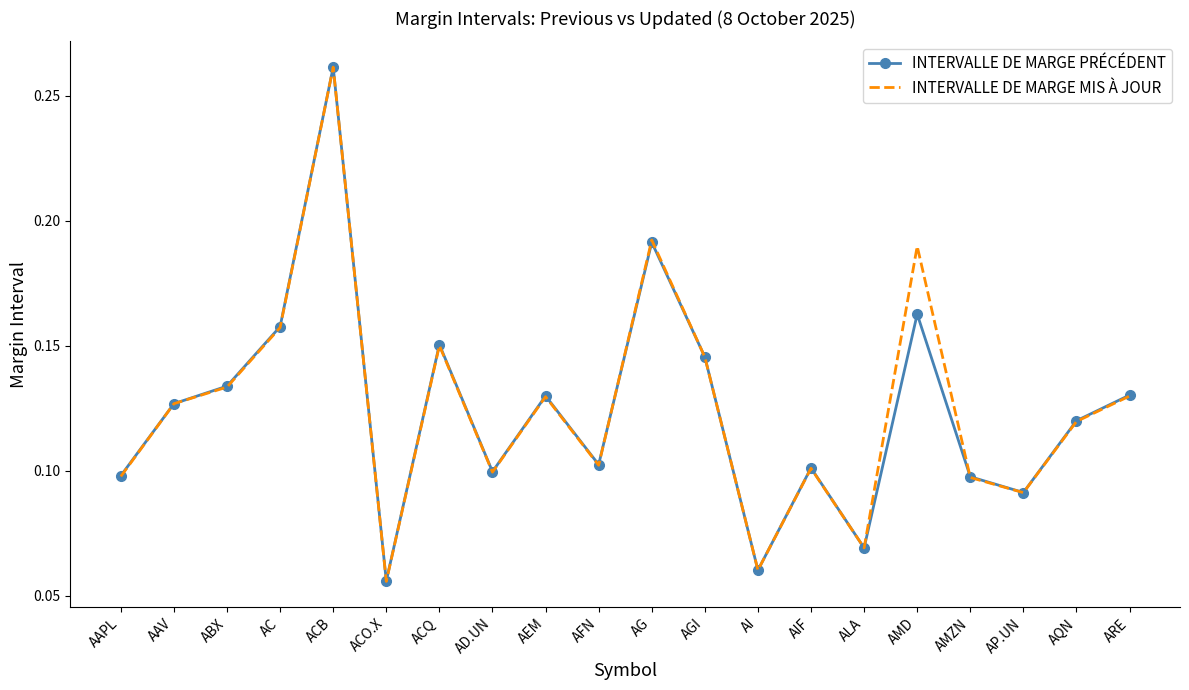

At which category is the sum across all series the highest?

ACB